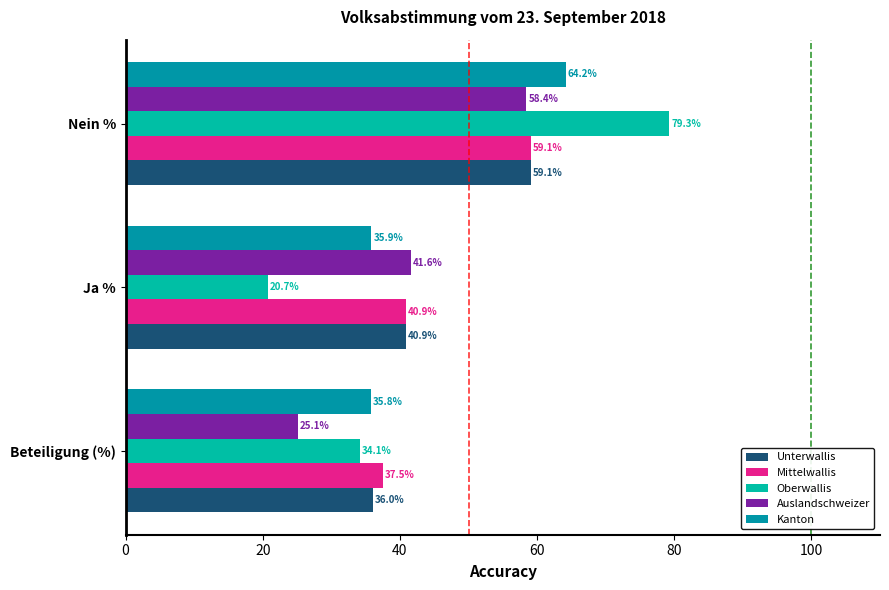

The Unterwallis series shows 36.0 at Beteiligung (%). True or false?

True